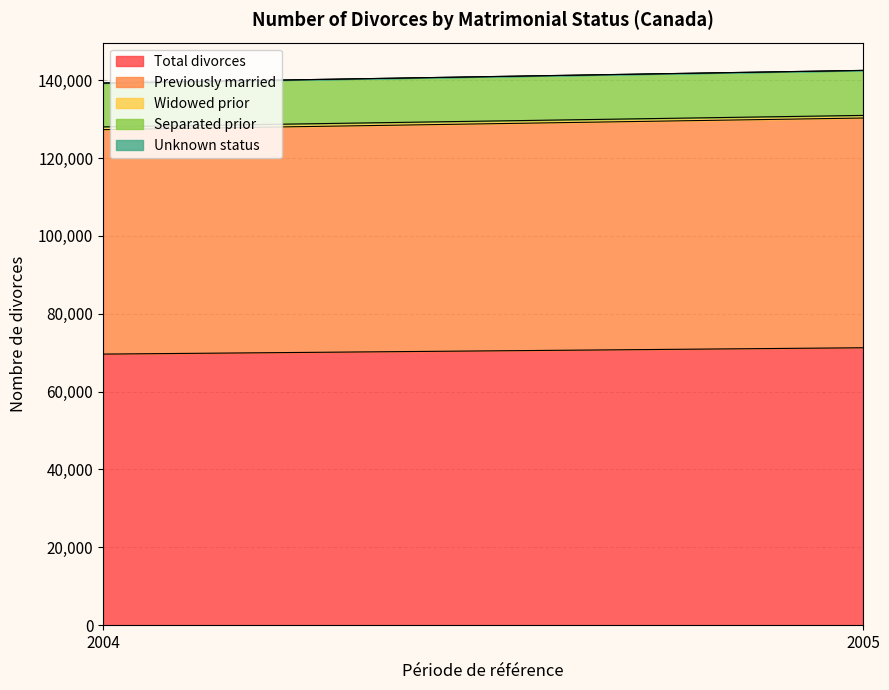

Rank the categories by Total divorces value from lowest to highest.

2004, 2005